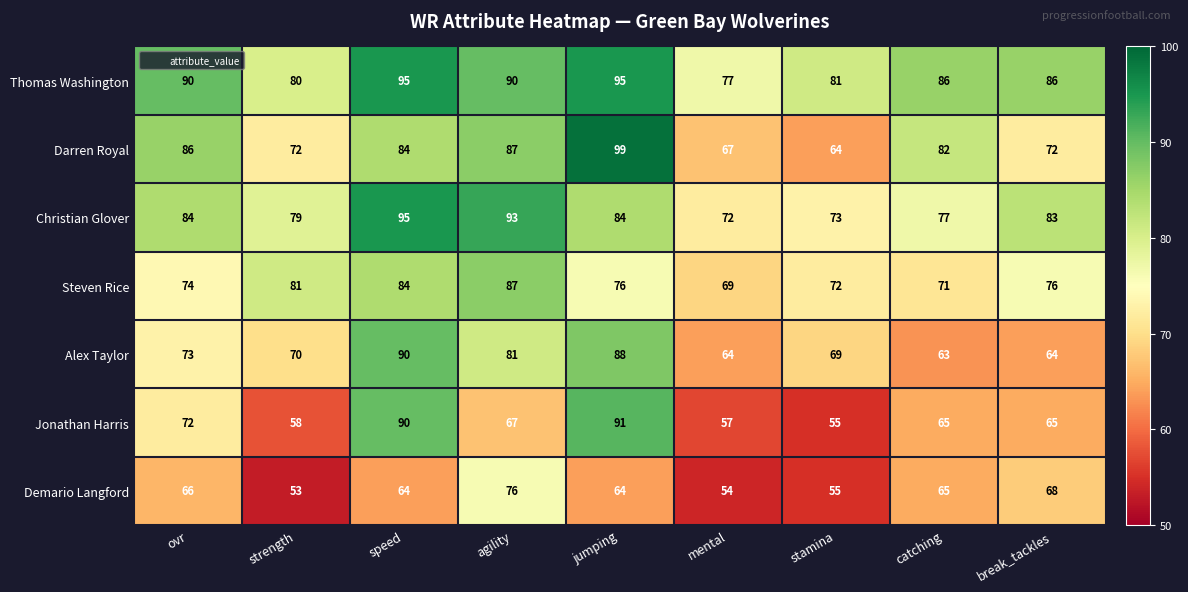

Count the number of categories in the chart.

9